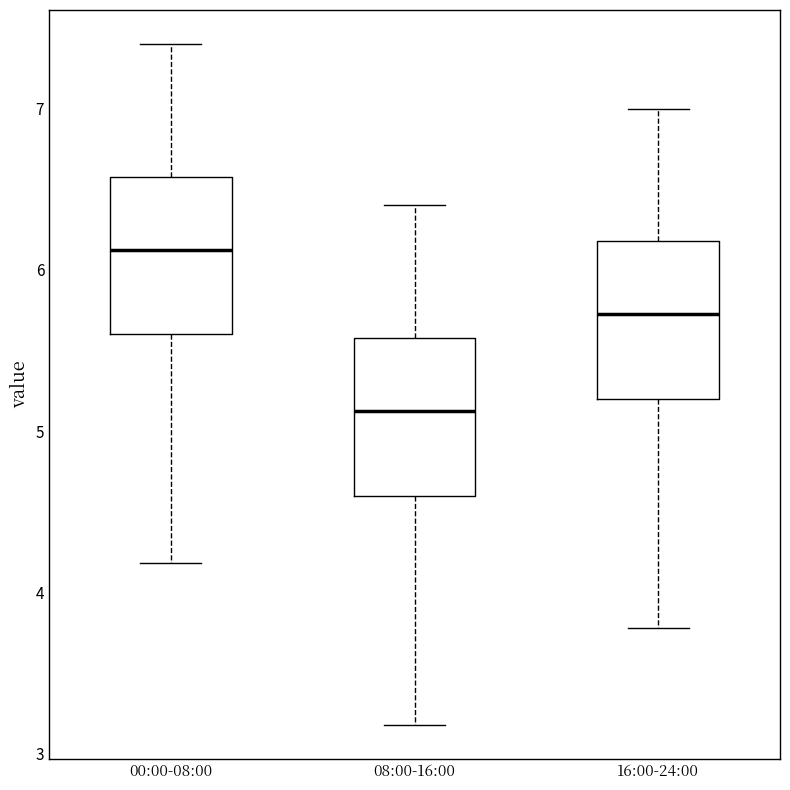

Reading left to right, read every box against the y-axis: the position of its median line, the range the box covers, and the ends of its whiskers. The values are not printed on the chart, so give them approximately, as read against the axis.

00:00-08:00: median 6.1, box 5.6 to 6.6, whiskers 4.2 to 7.4
08:00-16:00: median 5.1, box 4.6 to 5.6, whiskers 3.2 to 6.4
16:00-24:00: median 5.7, box 5.2 to 6.2, whiskers 3.8 to 7.0